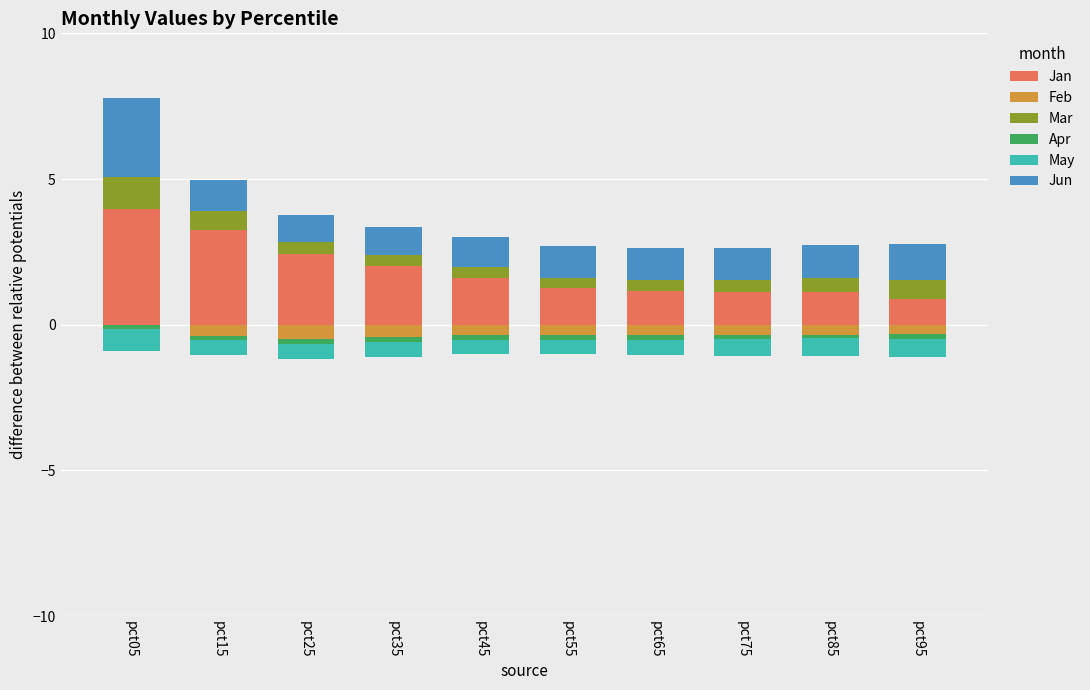

How many bars are there in total?

60